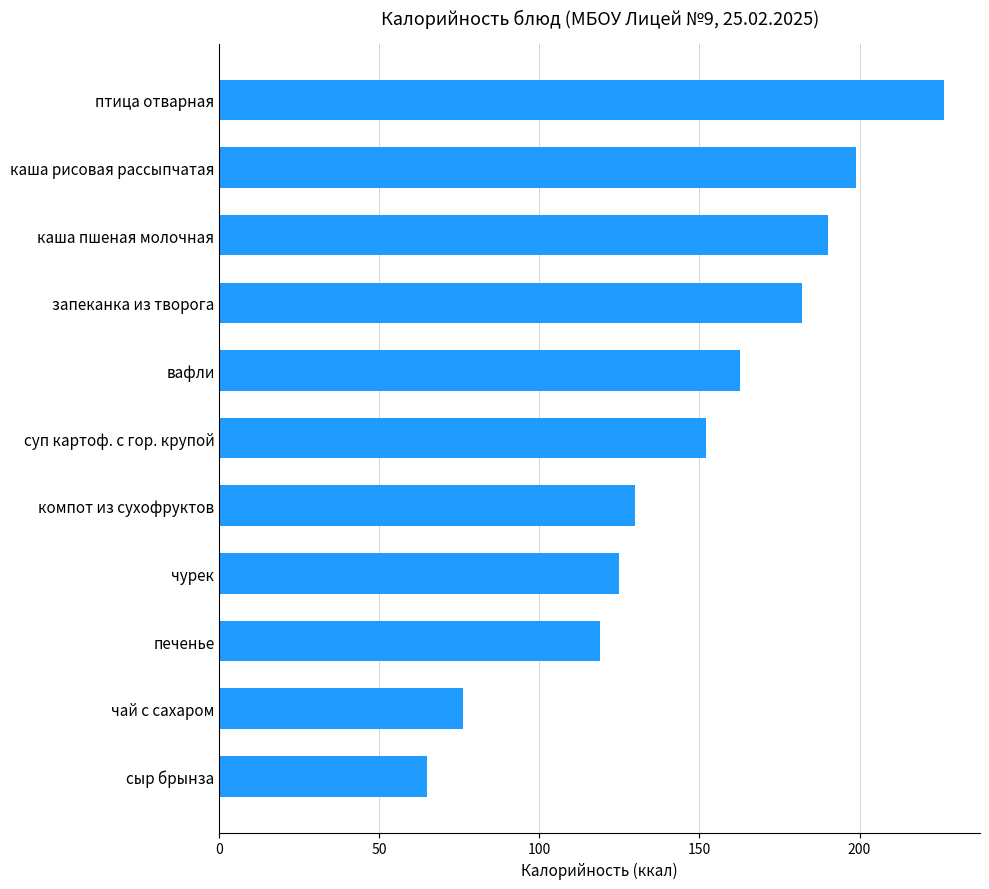

Reading bottom to top, list all the values displayed in this chart.

сыр брынза=65.0	чай с сахаром=76.0	печенье=118.8	чурек=125.0	компот из сухофруктов=130.0	суп картоф. с гор. крупой=152.0	вафли=162.6	запеканка из творога=182.2	каша пшеная молочная=190.3	каша рисовая рассыпчатая=199.0	птица отварная=226.3